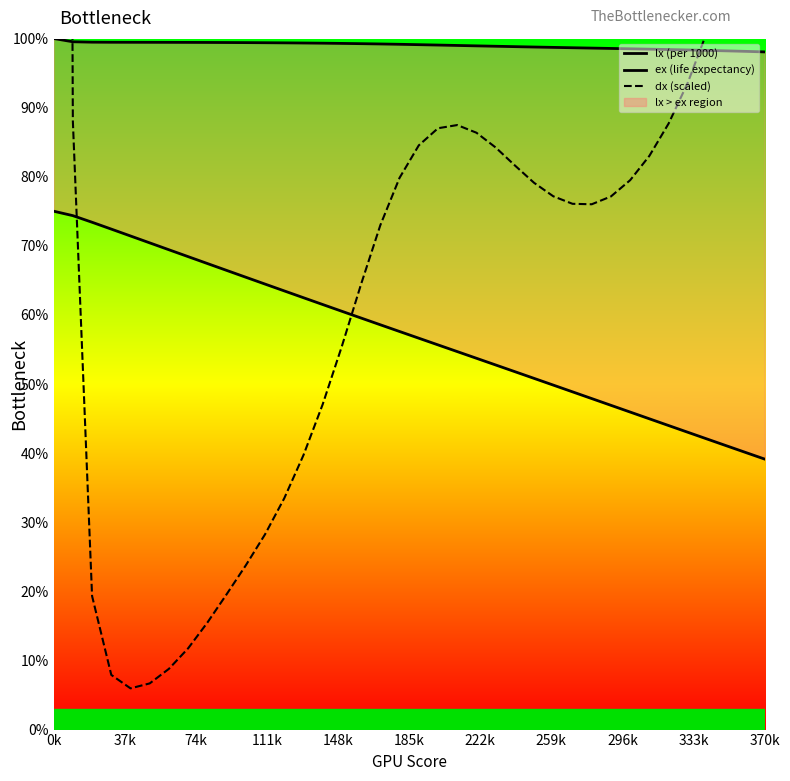

The value of ex (life expectancy) at 11 is 64.5. True or false?

True